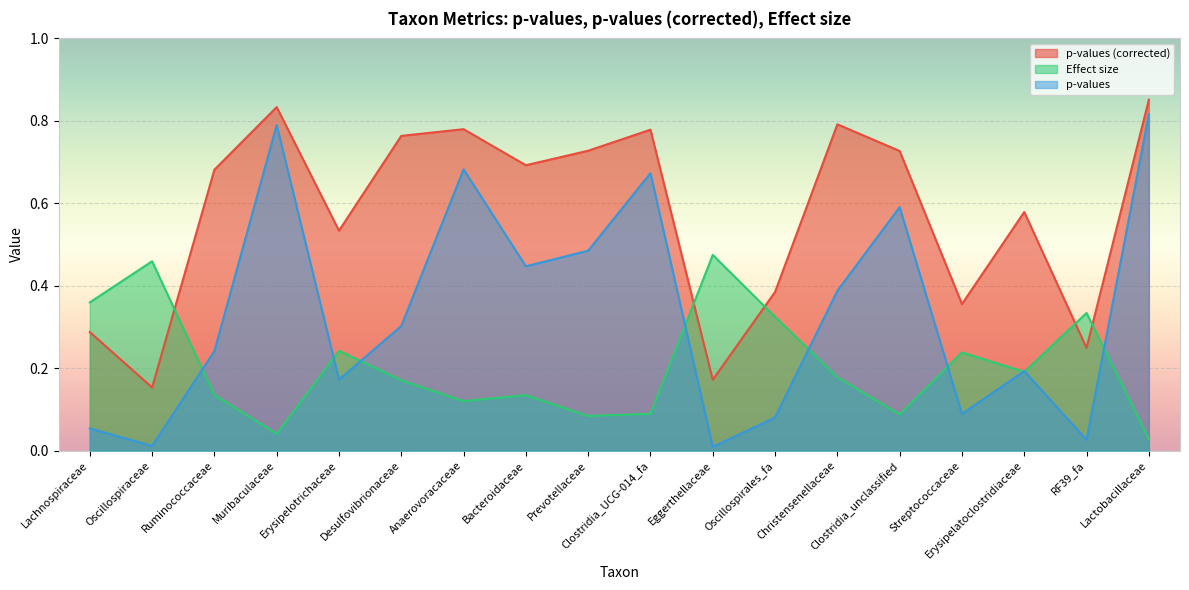

How many interior local valleys does the Effect size series have?

5